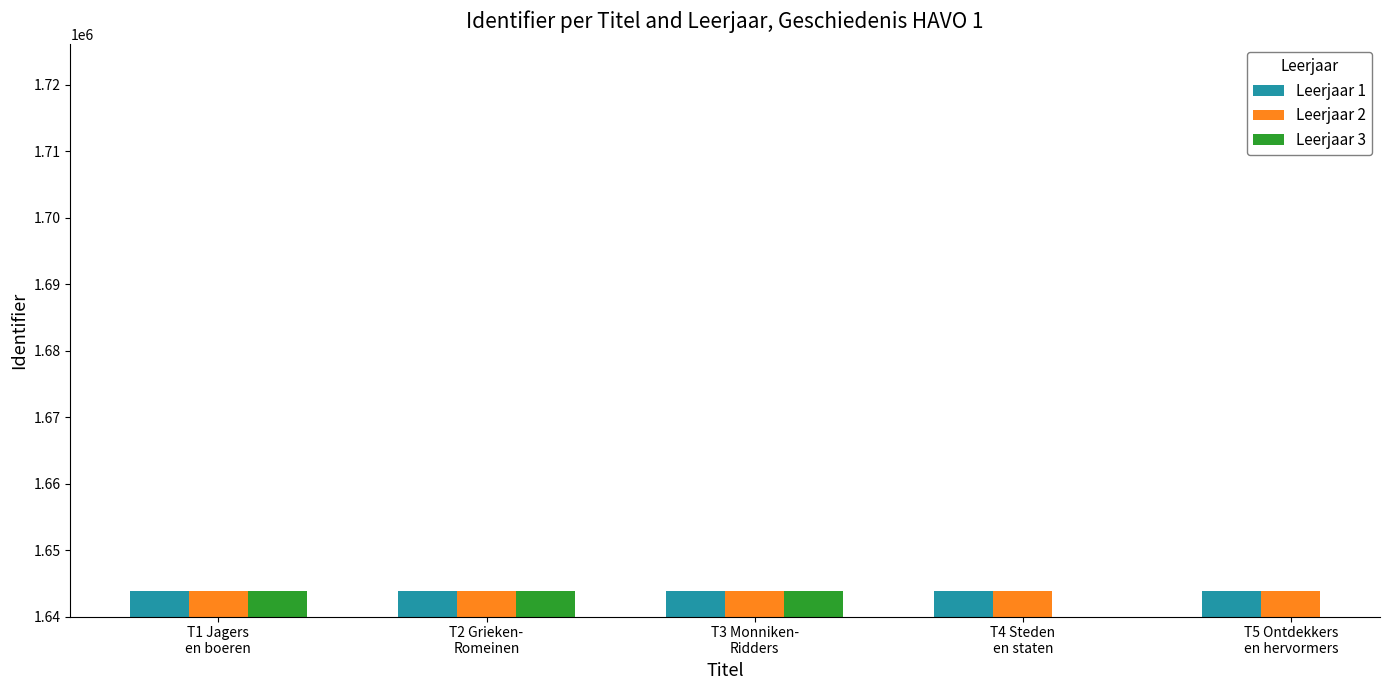

What is the value of the Leerjaar 2 bar at the 4th from the left?

1643861